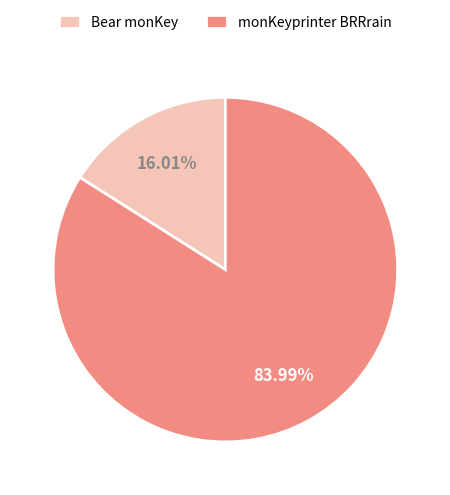

Is Bear monKey the majority of the pie?

No